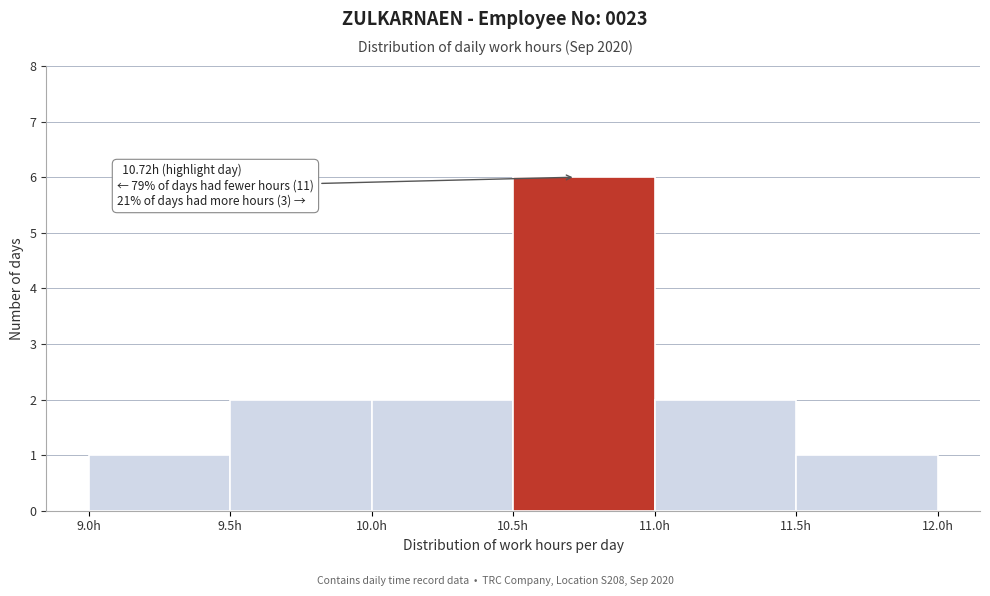

Over which range of the x-axis is the bar tallest?

10.5 to 11.0